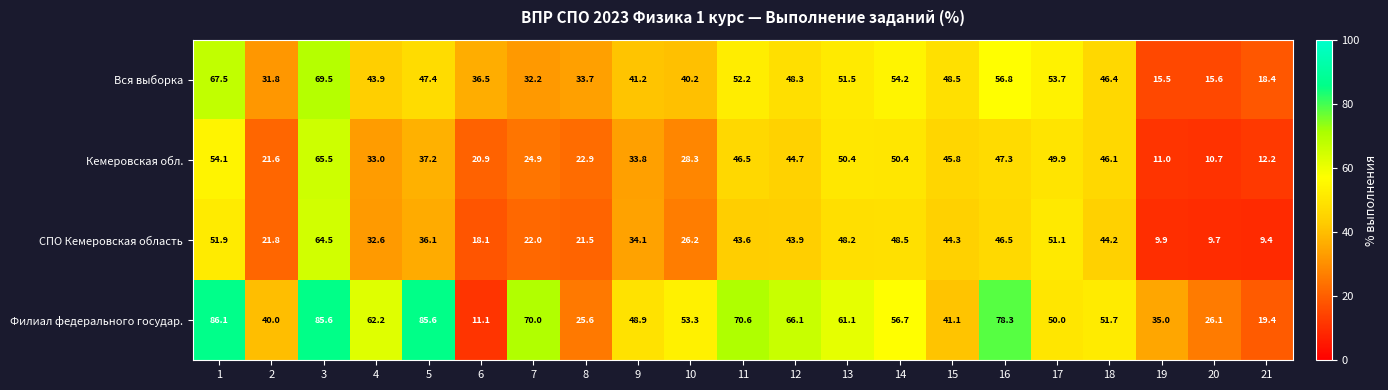

Which category has the highest value across all series?

1